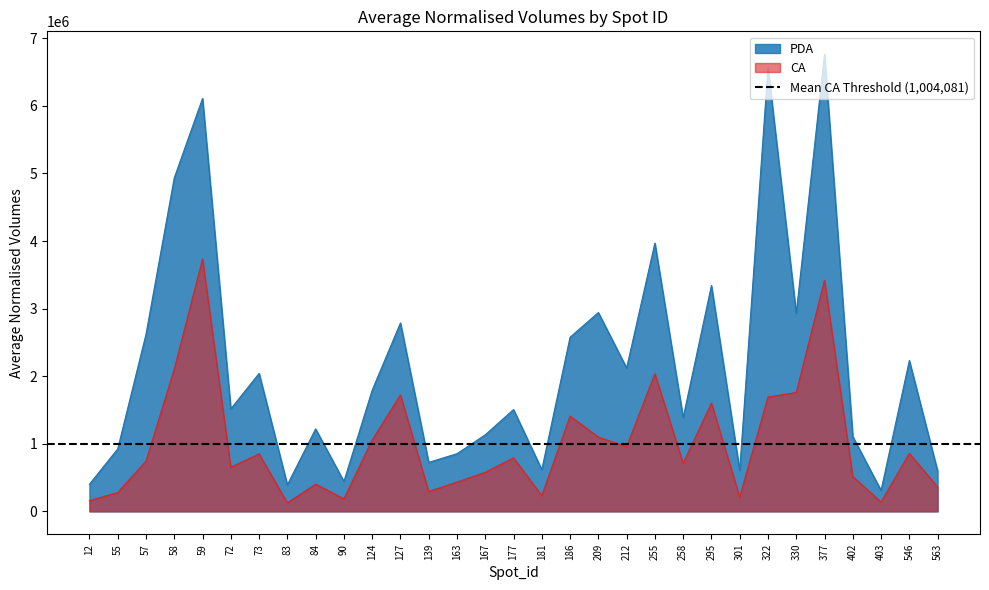

True or false: PDA and CA cross at least once.

False